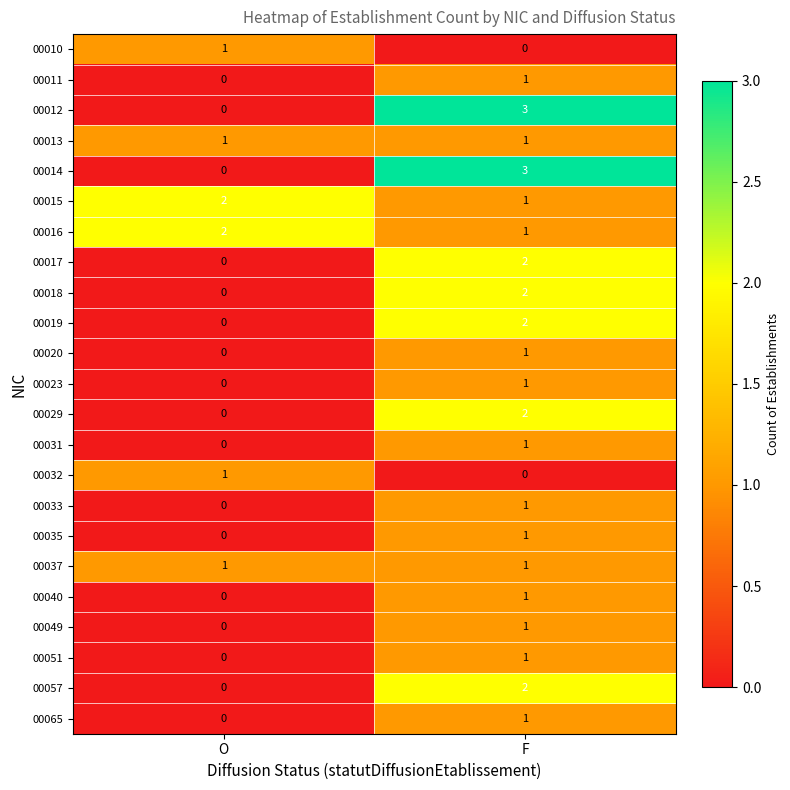

At which label does 00020 reach its peak?

F